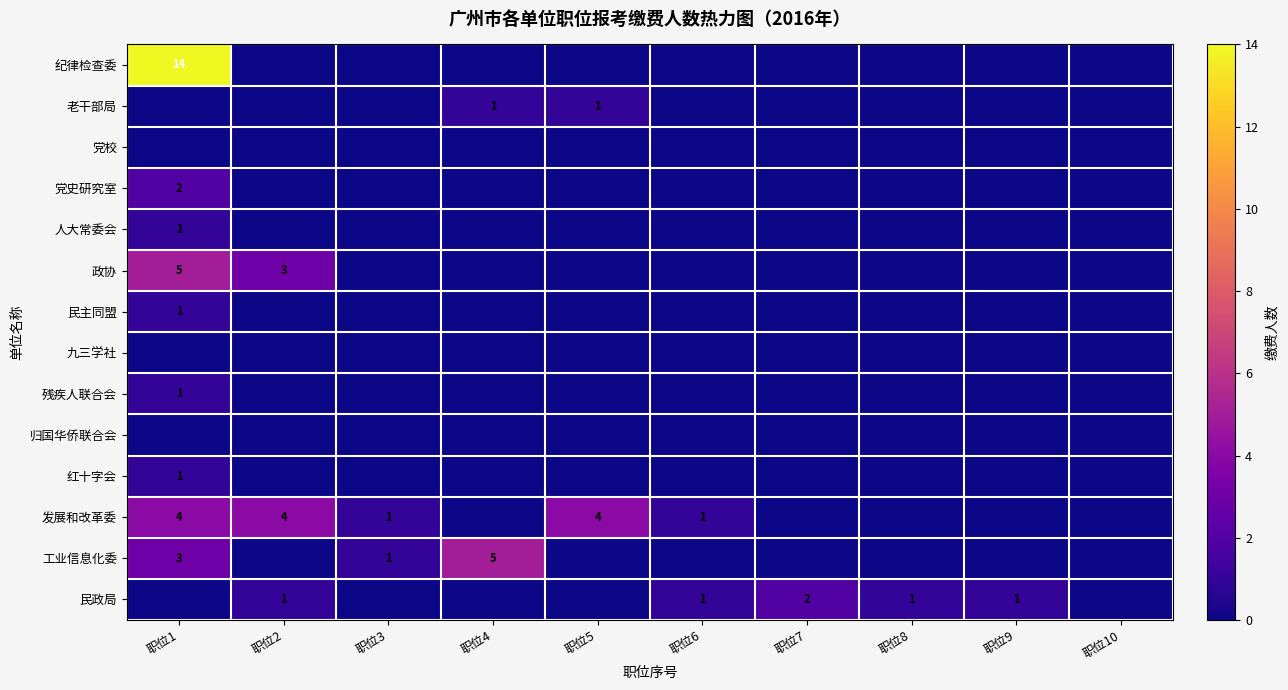

Which label corresponds to the smallest value in the chart?

职位2